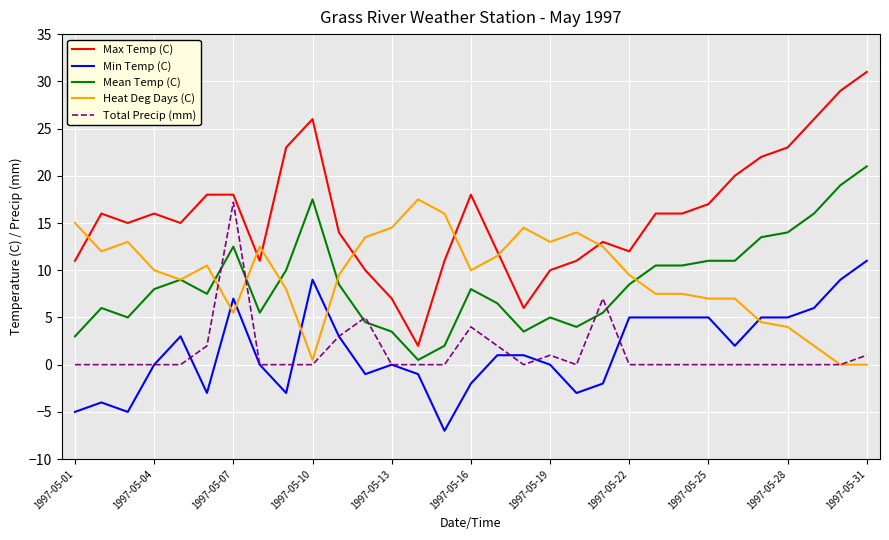

True or false: Heat Deg Days (C) and Min Temp (C) cross at least once.

True